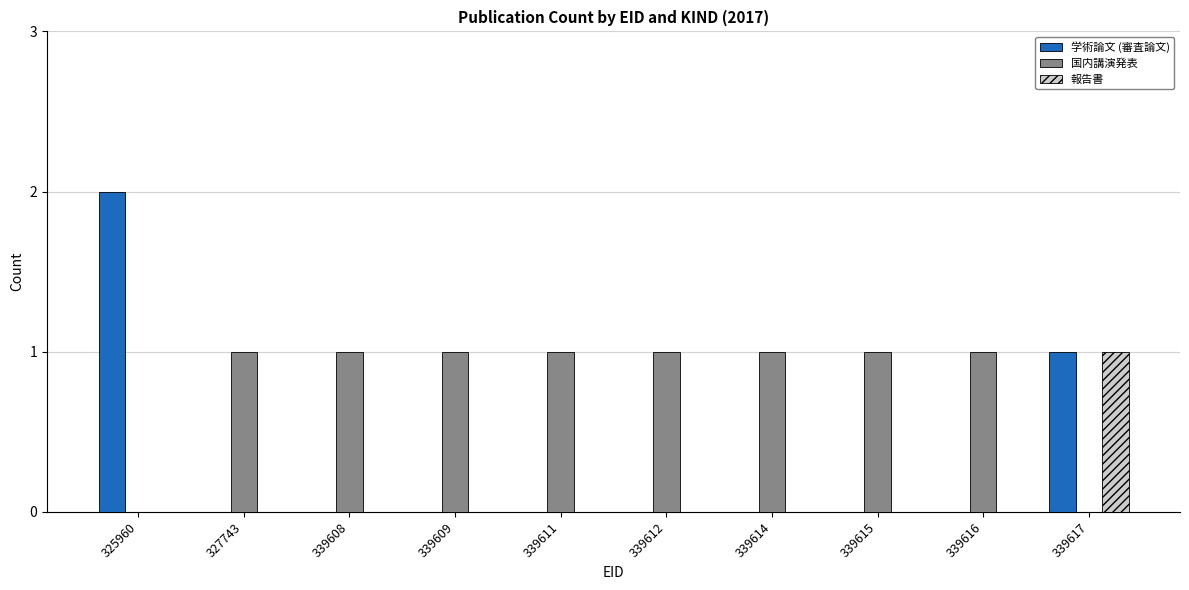

Which series has the largest total across all categories?

国内講演発表